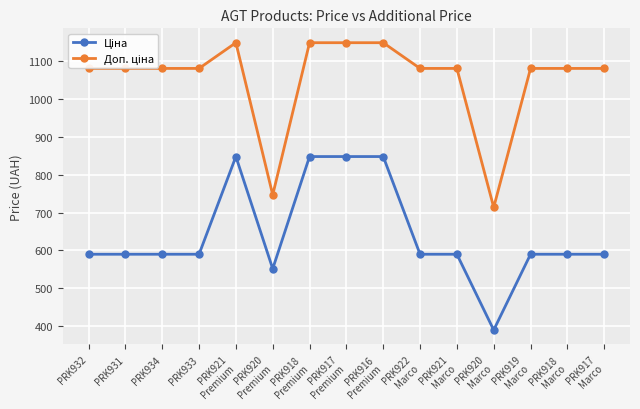

What is the label of the 1st point from the left?

PRK932